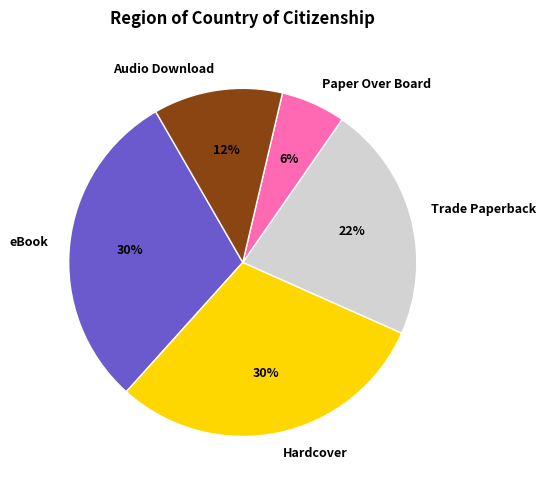

Does Trade Paperback account for over 50% of the chart?

No